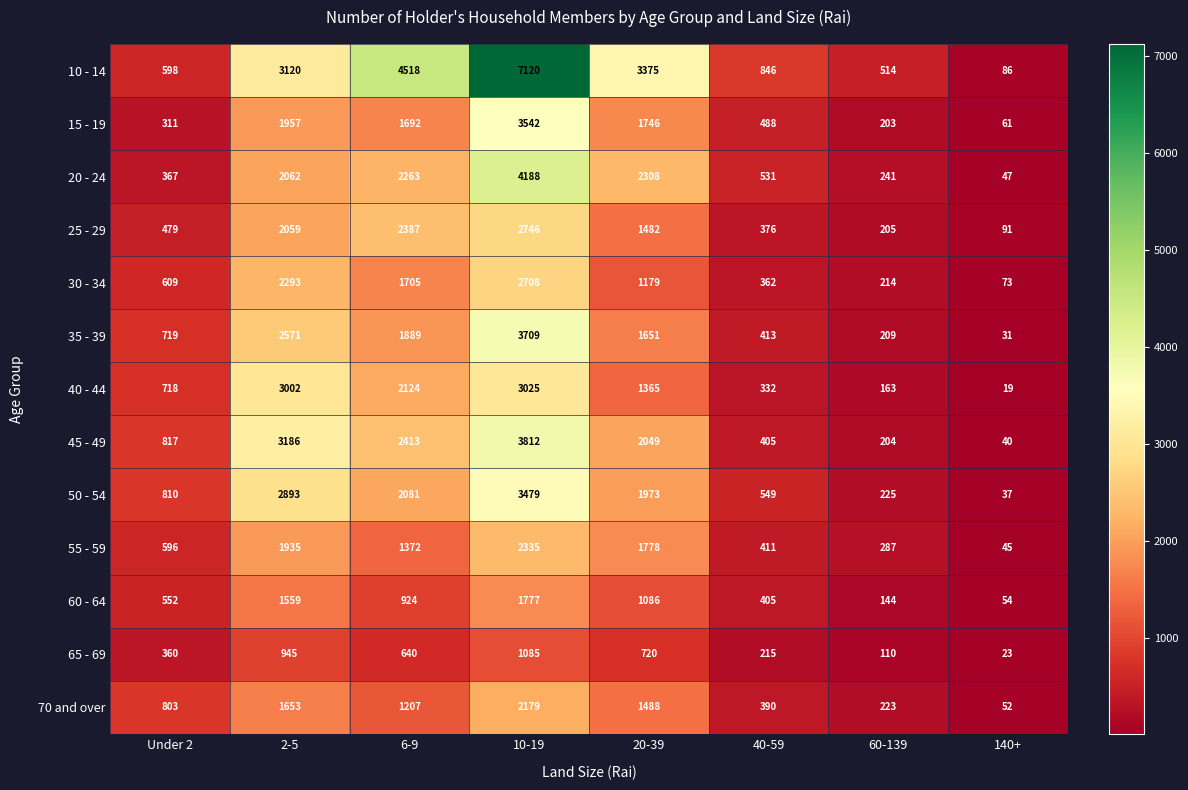

Where does the 40 - 44 series first go above 1365?

2-5